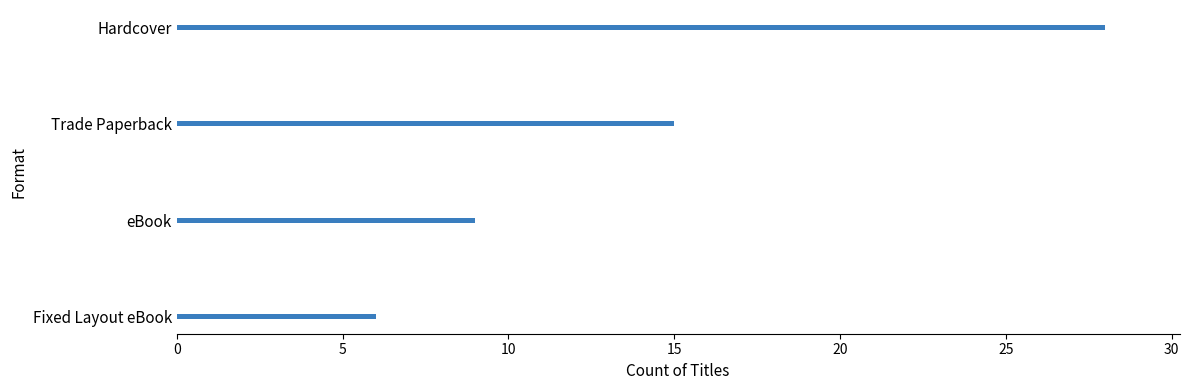

Approximately how many times larger is the value at Trade Paperback compared to Fixed Layout eBook?

2.5